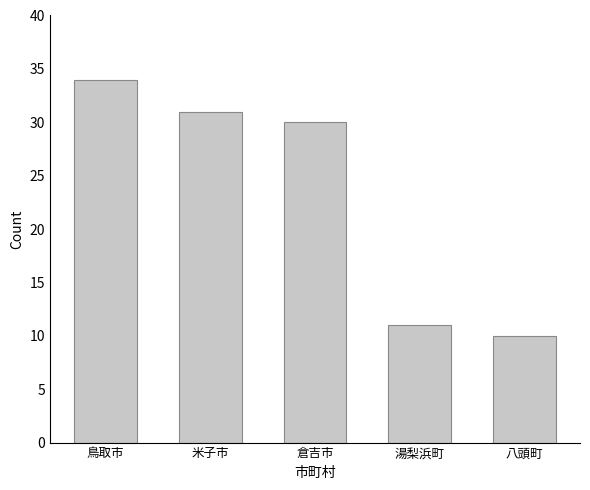

How many categories are shown in the chart?

5